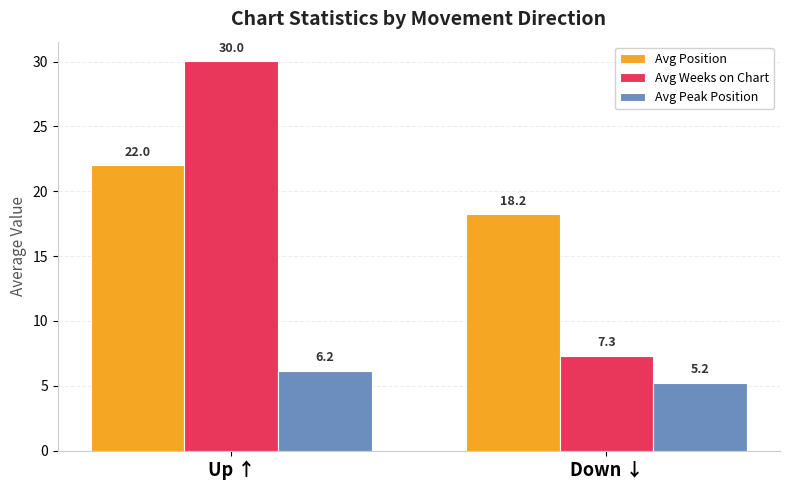

At which label is Avg Position closest to 20?

Down ↓